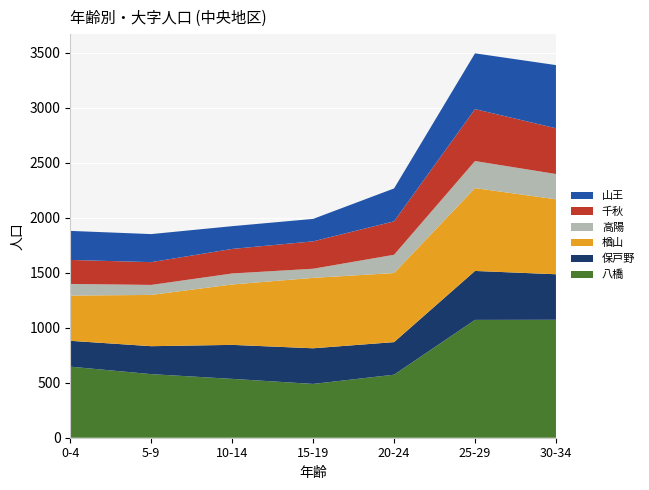

Reading right to left, extract all data points from this chart.

八橋: 1072	1071	573	489	535	578	646
保戸野: 414	445	296	324	309	254	235
楢山: 681	753	628	640	549	466	411
高陽: 230	246	166	83	100	91	106
千秋: 416	472	304	249	223	207	218
山王: 574	507	299	204	207	255	264